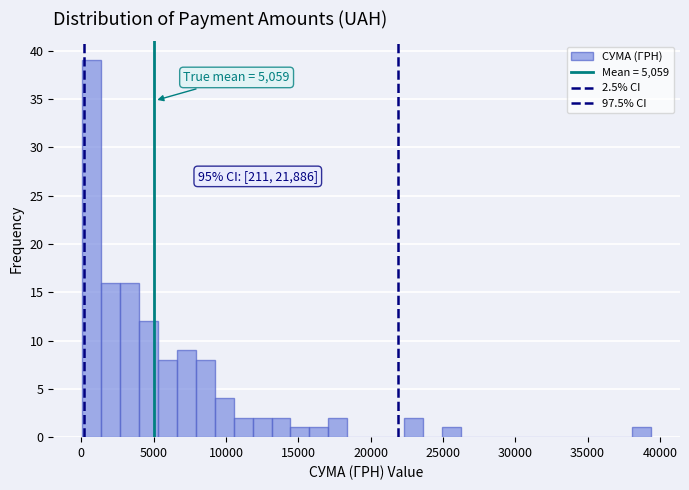

Read against the x-axis, roughly where is the centre of the tallest bar?

500